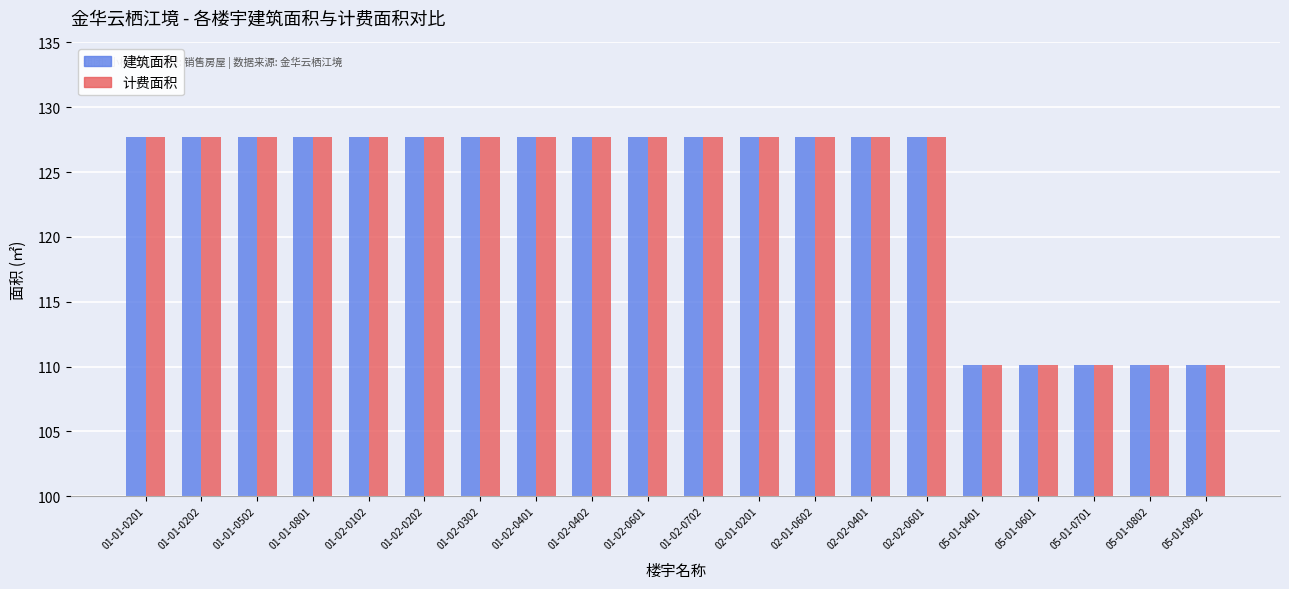

At how many categories does at least one series exceed 121?

15